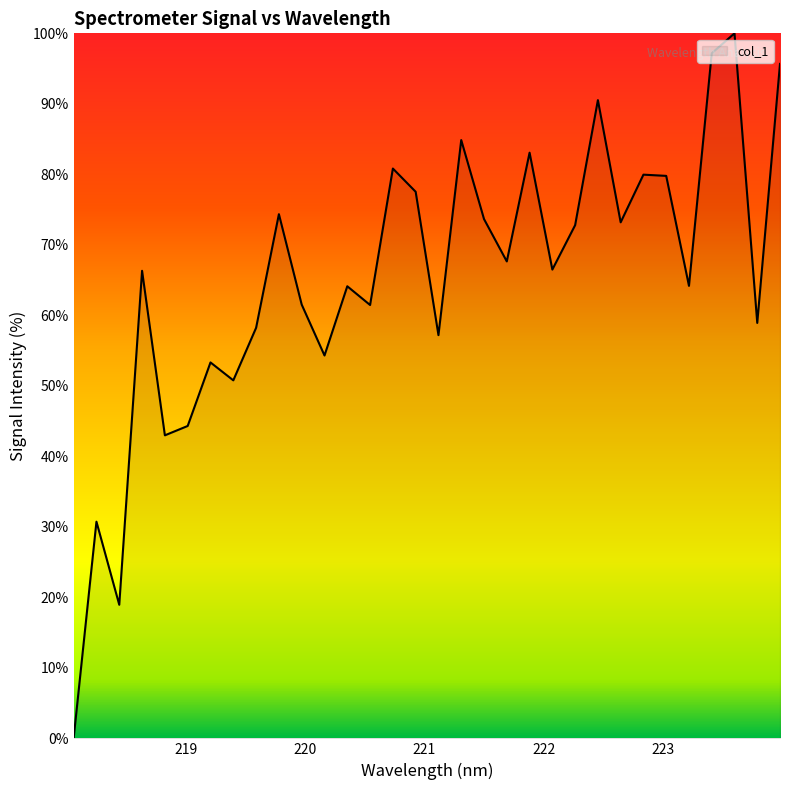

What is the difference between the maximum and minimum values?

100.0